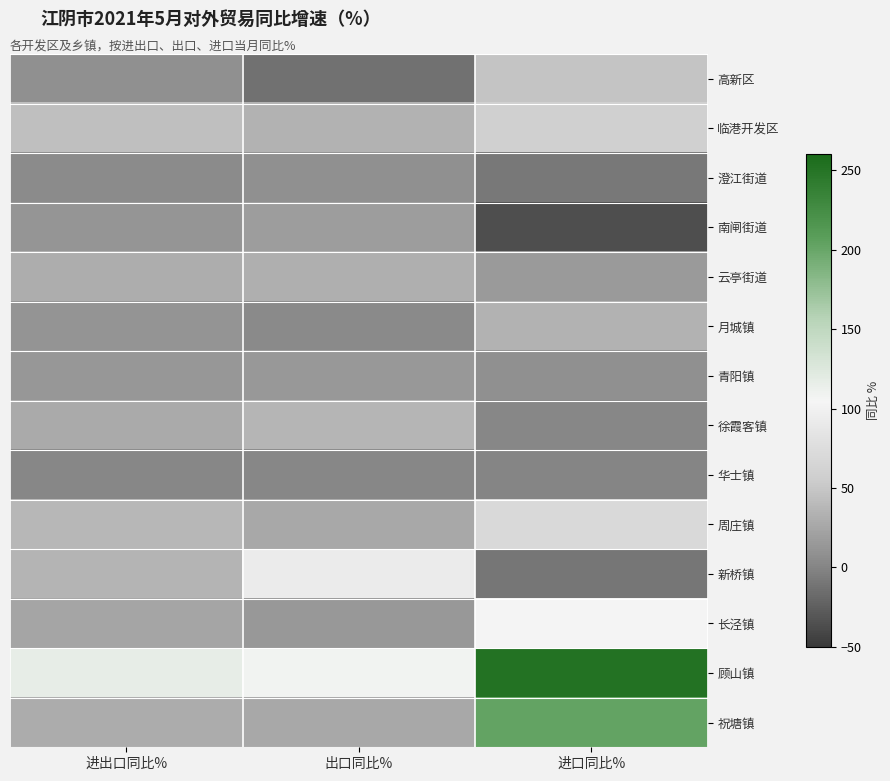

Reading right to left, extract all data points from this chart.

高新区: 进口同比%=47.9	出口同比%=-13.6	进出口同比%=8.4
临港开发区: 进口同比%=59.9	出口同比%=34.6	进出口同比%=43.6
澄江街道: 进口同比%=-8.6	出口同比%=8.9	进出口同比%=5.7
南闸街道: 进口同比%=-36.3	出口同比%=17.9	进出口同比%=12.8
云亭街道: 进口同比%=16.4	出口同比%=31.4	进出口同比%=30.8
月城镇: 进口同比%=34.4	出口同比%=4.1	进出口同比%=11.2
青阳镇: 进口同比%=9.1	出口同比%=14.4	进出口同比%=13.7
徐霞客镇: 进口同比%=1.9	出口同比%=36.1	进出口同比%=28.0
华士镇: 进口同比%=0.8	出口同比%=1.0	进出口同比%=1.0
周庄镇: 进口同比%=70.8	出口同比%=27.1	进出口同比%=37.3
新桥镇: 进口同比%=-9.6	出口同比%=93.3	进出口同比%=35.2
长泾镇: 进口同比%=104.8	出口同比%=14.9	进出口同比%=24.2
顾山镇: 进口同比%=251.8	出口同比%=107.4	进出口同比%=116.6
祝塘镇: 进口同比%=201.9	出口同比%=26.5	进出口同比%=29.1